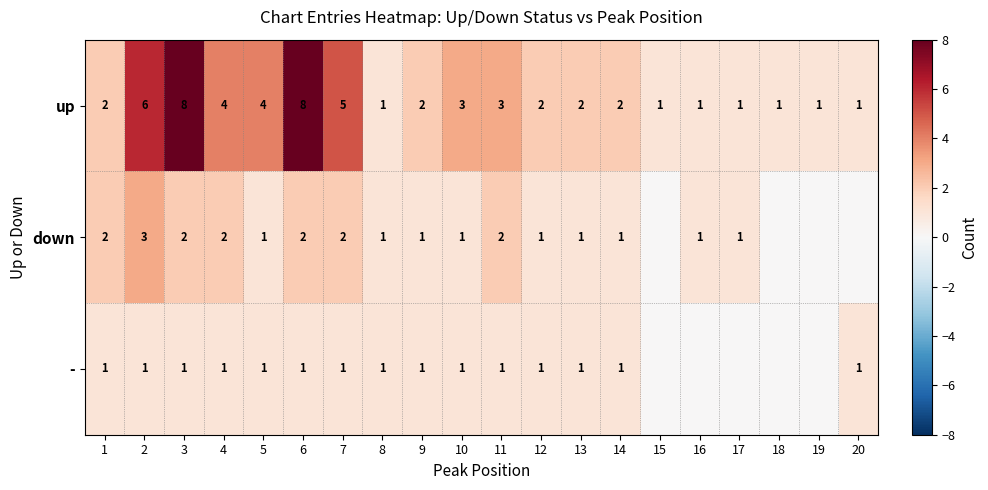

What is the spread (max minus min) of values at 5?

3